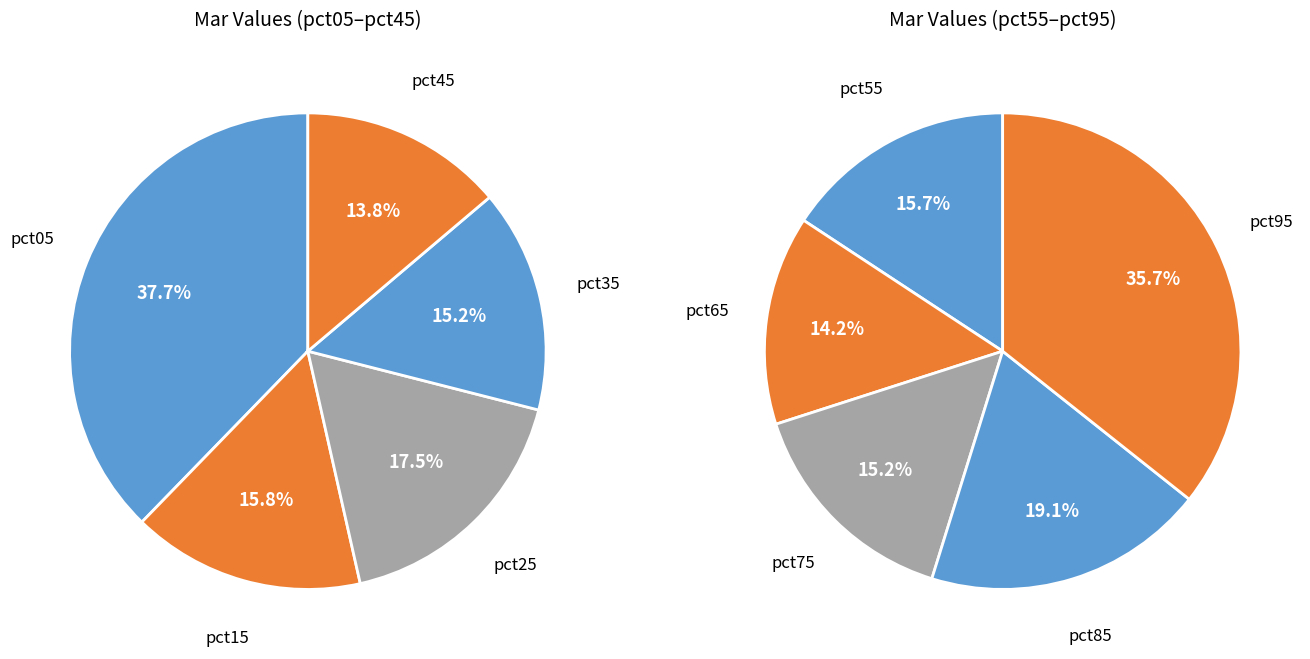

Count the number of slices in the pie.

10